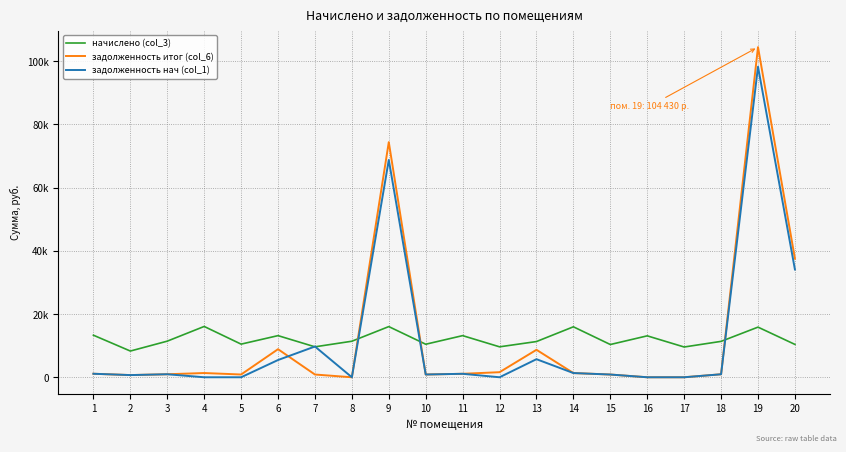

What are all the series names shown in the legend?

начислено (col_3), задолженность итог (col_6), задолженность нач (col_1)